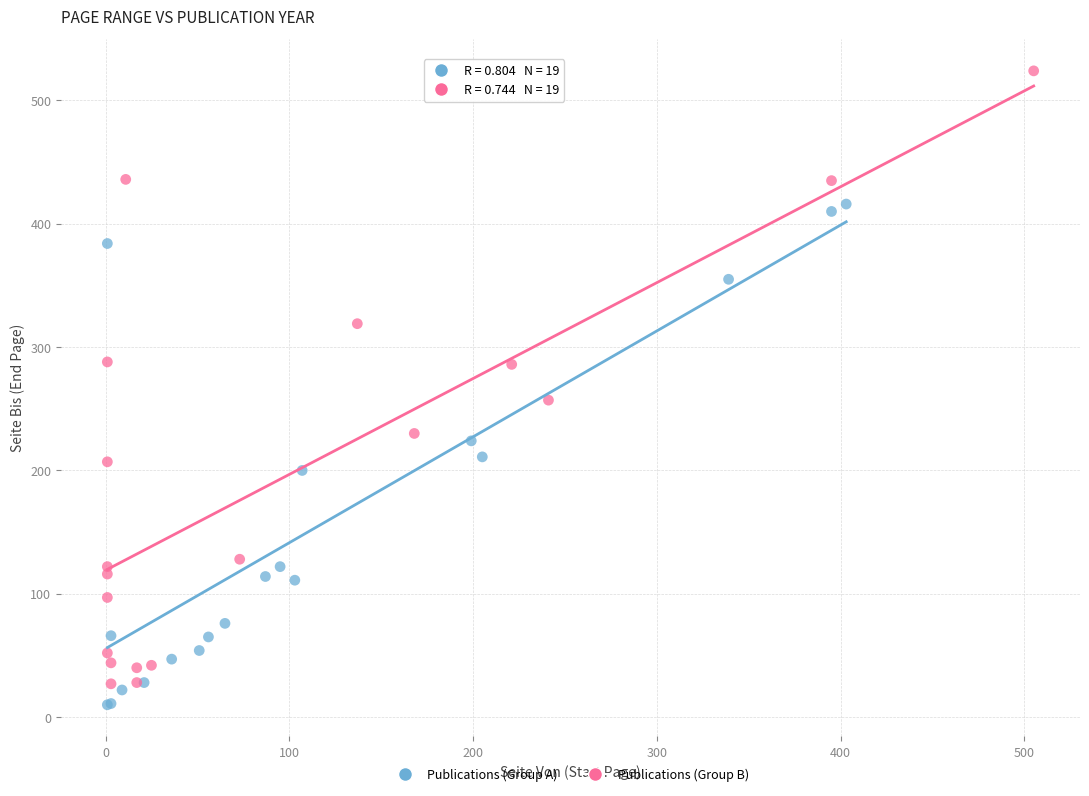

Which series has the largest Y range (max minus min)?

Publications (Group B)